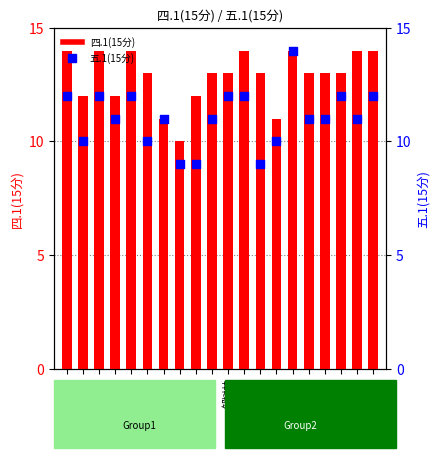

Which series has the largest total across all categories?

四.1(15分)